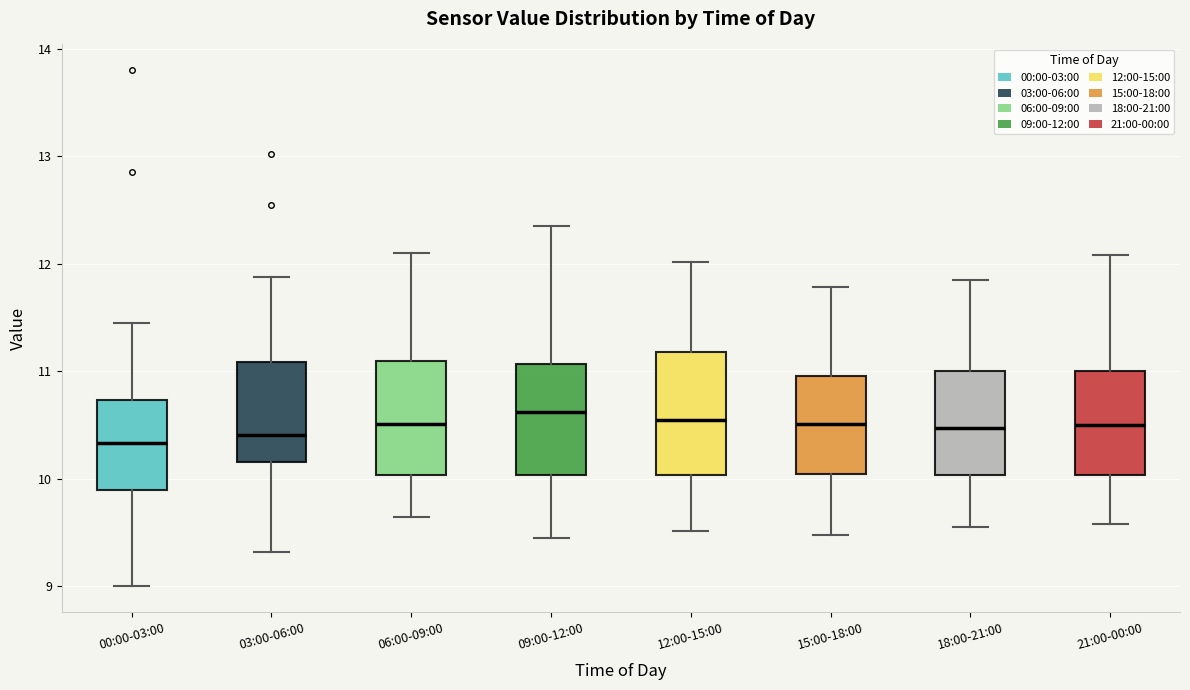

Reading left to right, read every box against the y-axis: the position of its median line, the range the box covers, and the ends of its whiskers. The values are not printed on the chart, so give them approximately, as read against the axis.

00:00-03:00: median 10.3, box 9.9 to 10.7, whiskers 9.0 to 11.5
03:00-06:00: median 10.4, box 10.2 to 11.1, whiskers 9.3 to 11.9
06:00-09:00: median 10.5, box 10.0 to 11.1, whiskers 9.7 to 12.1
09:00-12:00: median 10.6, box 10.0 to 11.1, whiskers 9.5 to 12.4
12:00-15:00: median 10.6, box 10.0 to 11.2, whiskers 9.5 to 12.0
15:00-18:00: median 10.5, box 10.0 to 11.0, whiskers 9.5 to 11.8
18:00-21:00: median 10.5, box 10.0 to 11.0, whiskers 9.6 to 11.9
21:00-00:00: median 10.5, box 10.0 to 11.0, whiskers 9.6 to 12.1